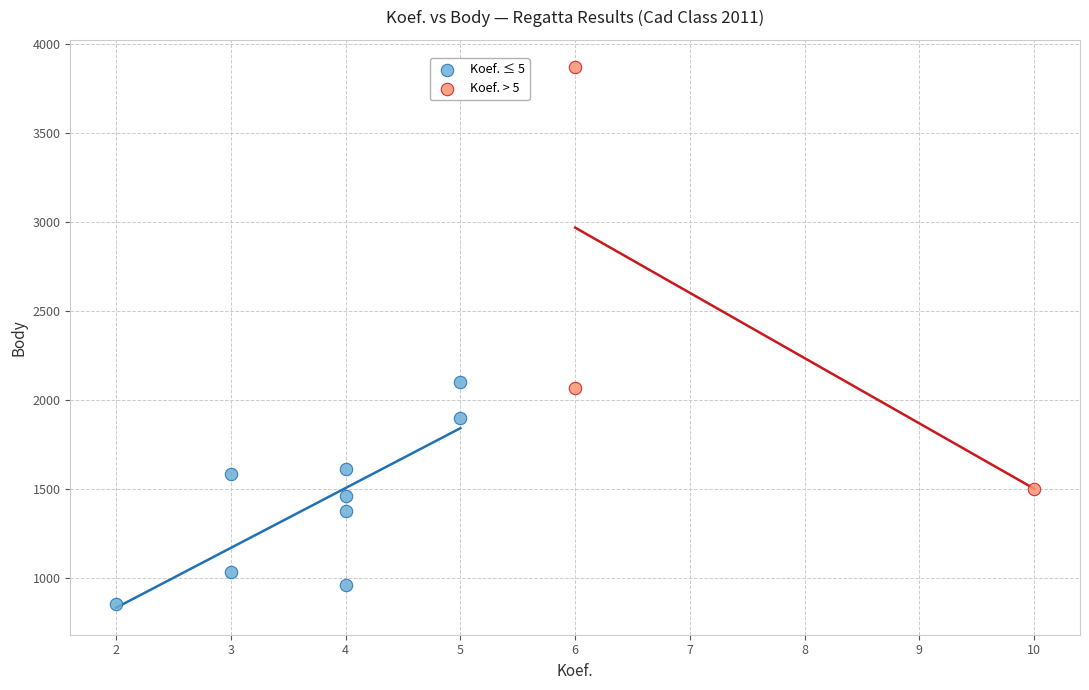

Which series reaches the maximum Y coordinate?

Koef. > 5